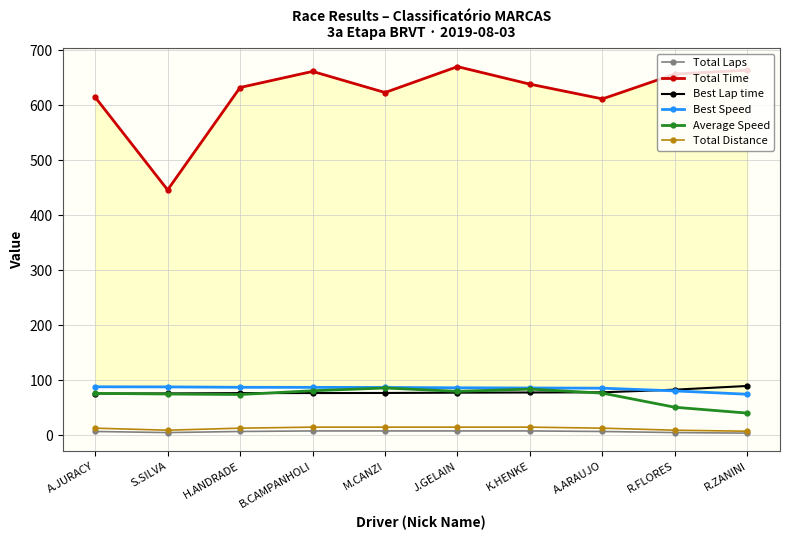

True or false: Total Laps has a value of 7.0 at H.ANDRADE.

True